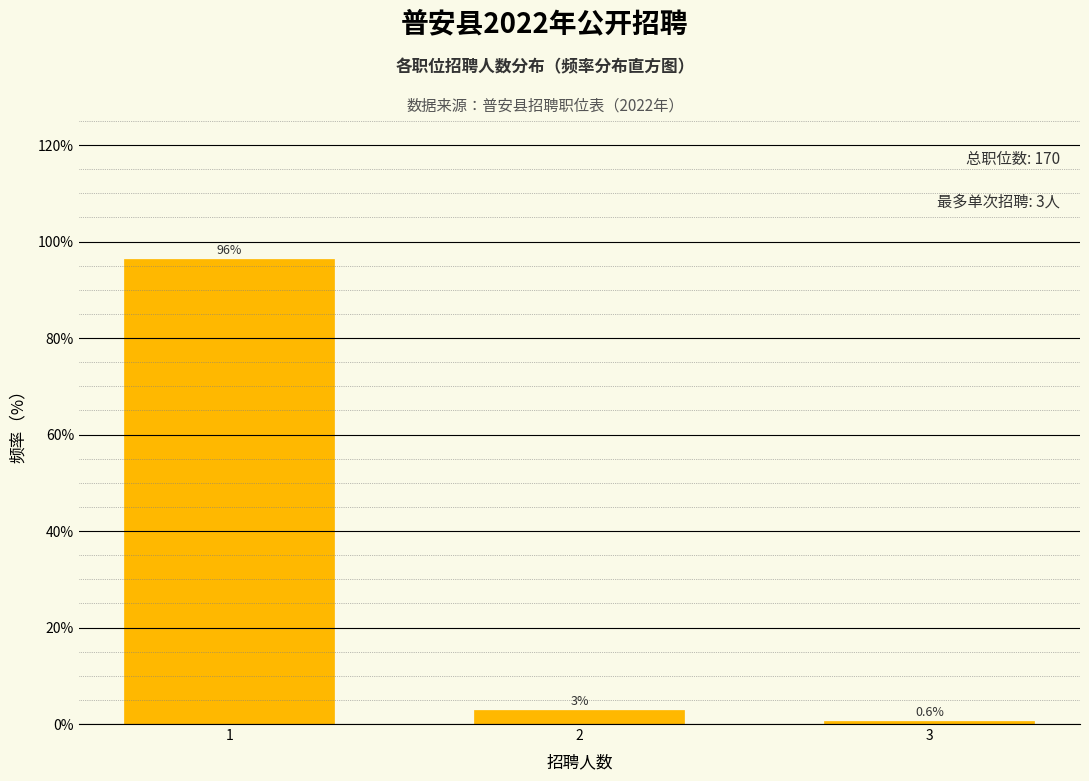

List the labels in order of value, smallest first.

3, 2, 1